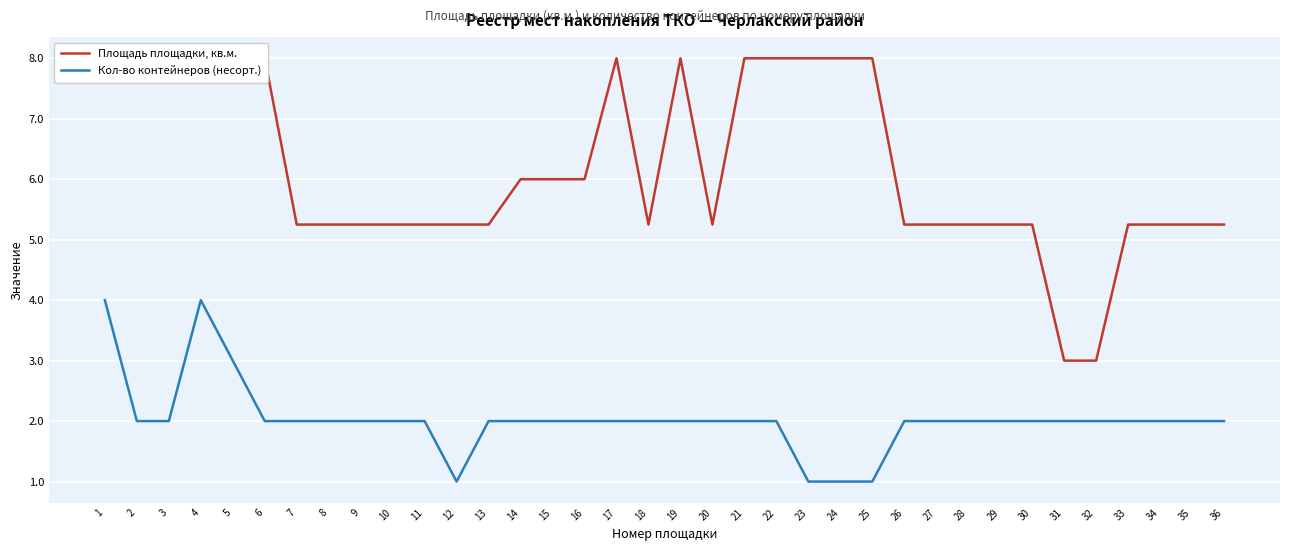

Where is the first local minimum for Кол-во контейнеров (несорт.)?

12